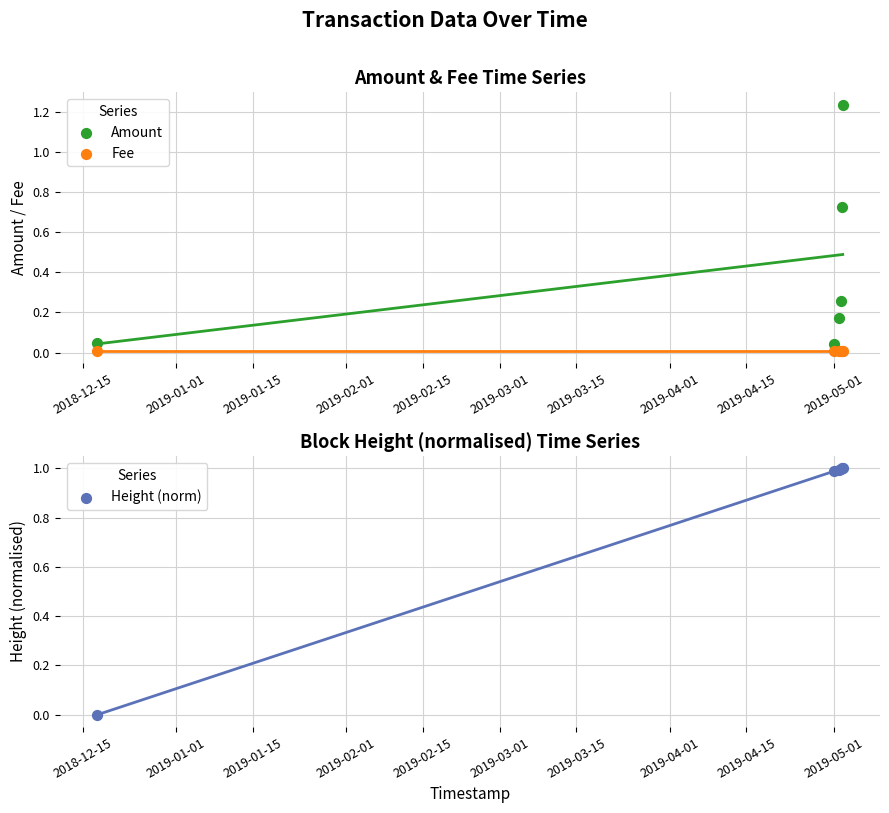

Is the value of Amount at 2019-02-01 greater than the value of Height (norm) at 2018-12-15?

Yes